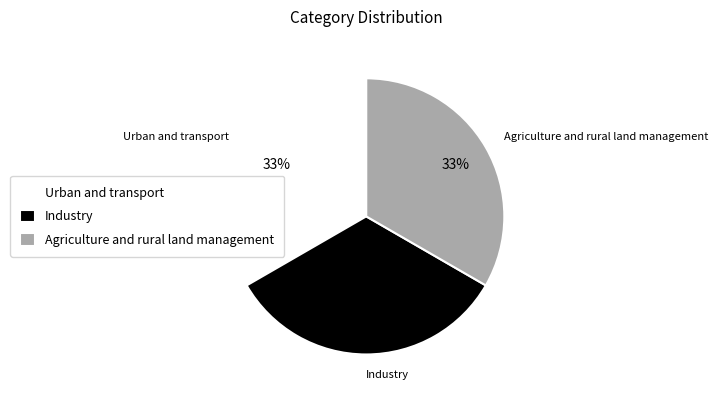

What percentage is the Agriculture and rural land management slice, to the nearest percent?

33%